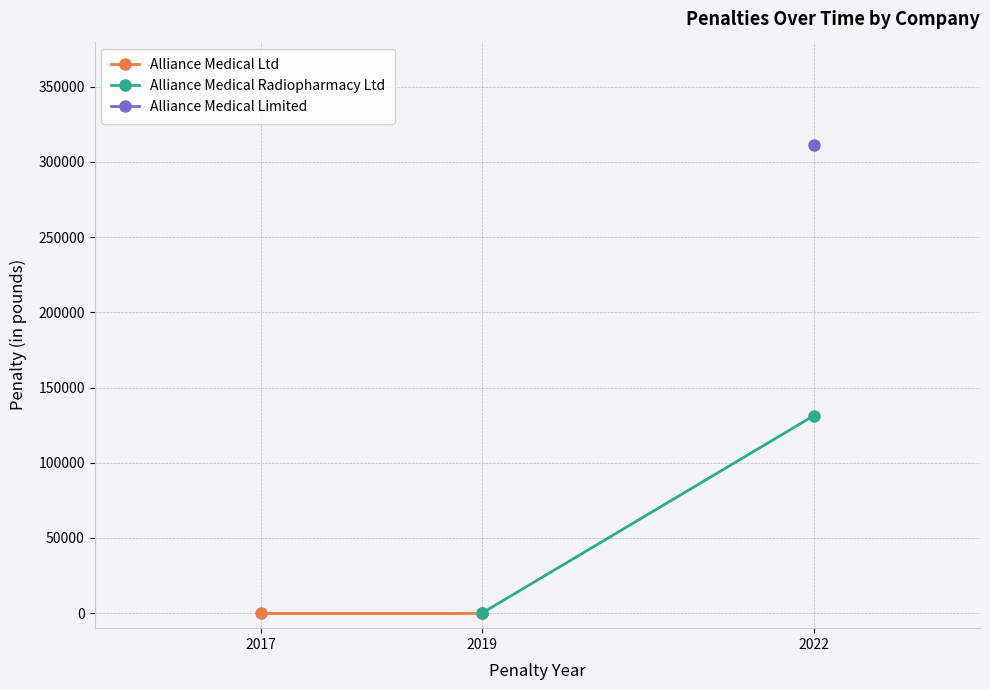

Between 2017 and 2019, which series saw the biggest shift?

Alliance Medical Radiopharmacy Ltd